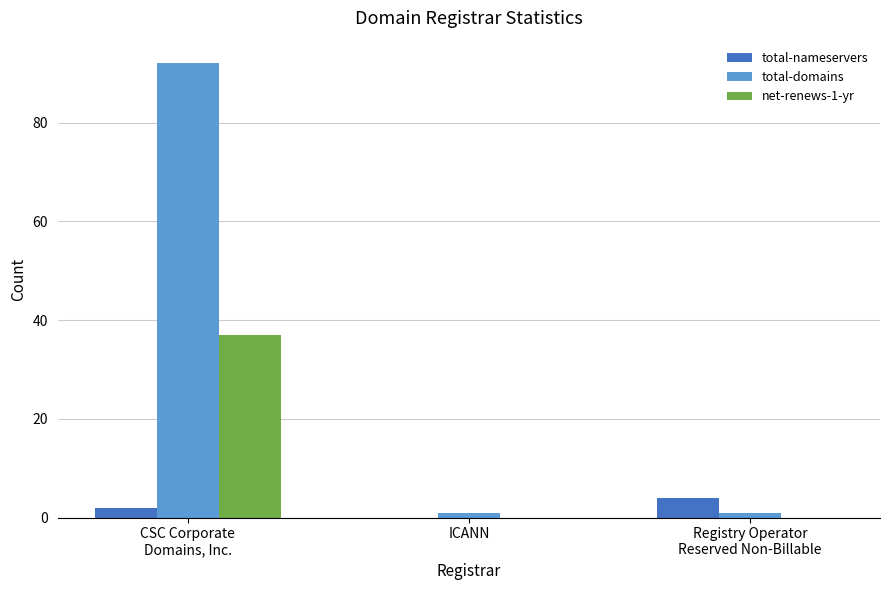

What are all the series names shown in the legend?

total-nameservers, total-domains, net-renews-1-yr